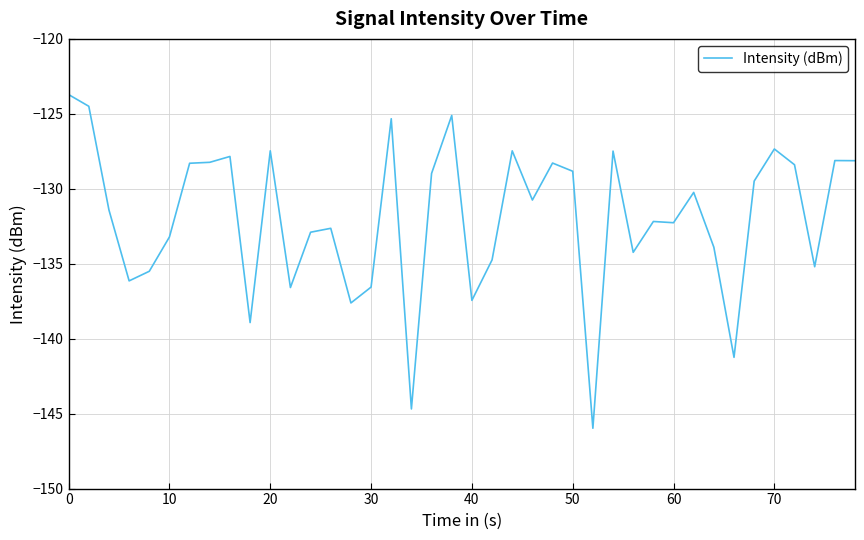

What is the maximum value shown in the chart?

-123.7